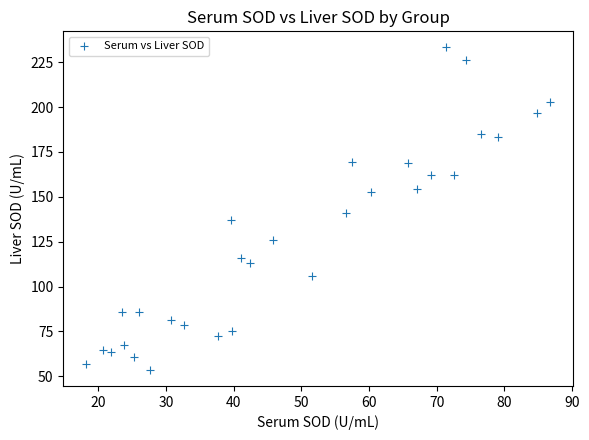

What is the range of Y values (max minus min)?

179.7